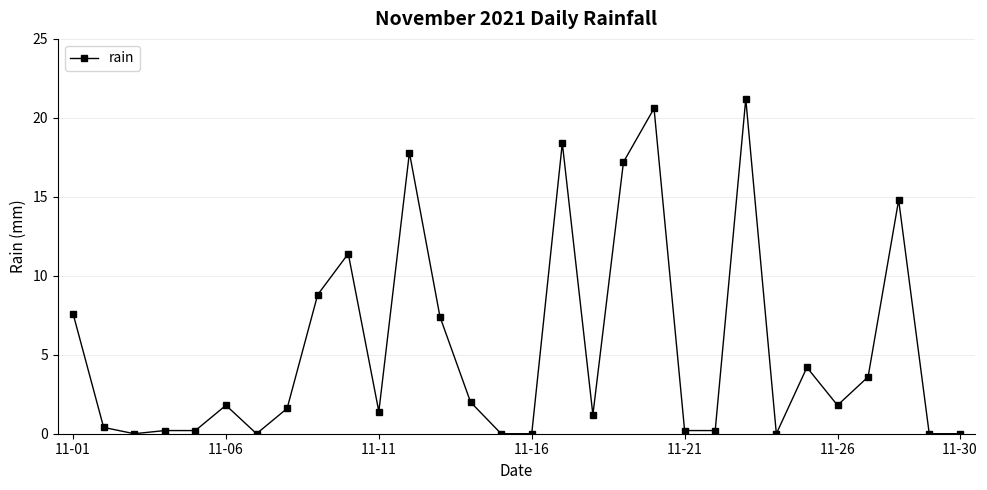

What is the maximum value shown in the chart?

21.2